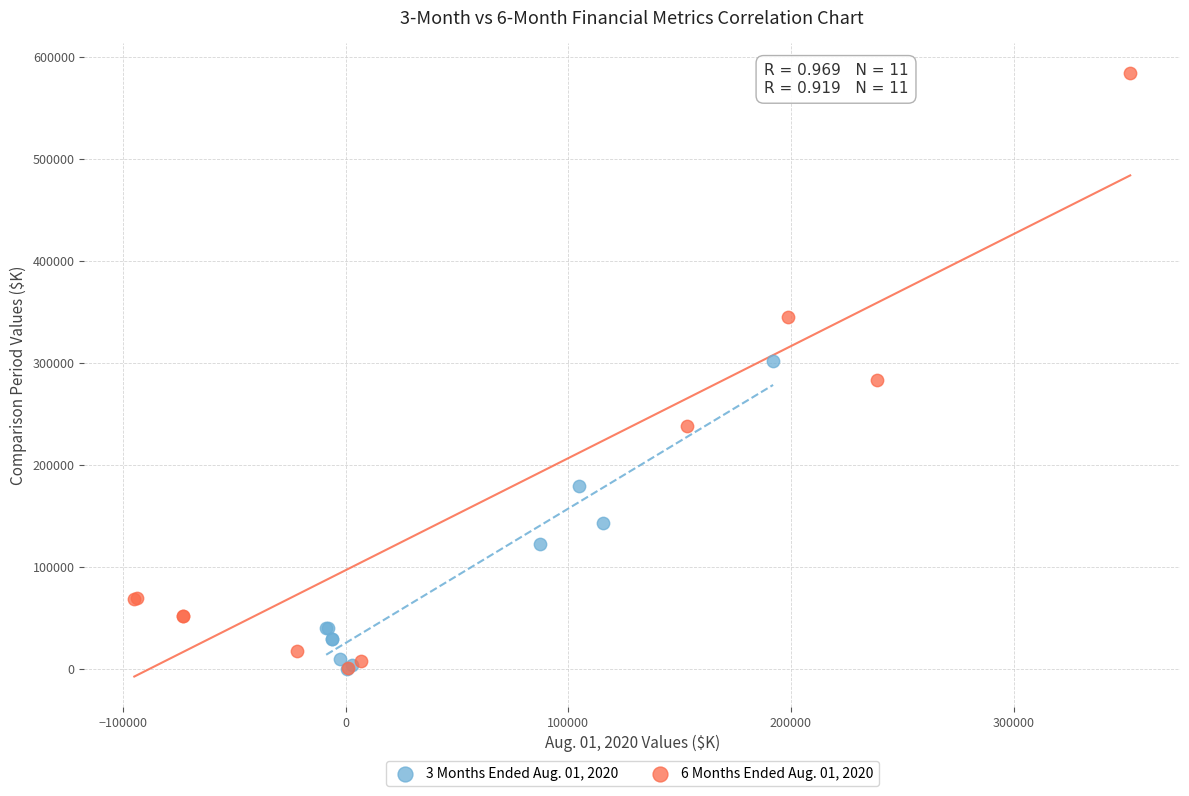

Which series reaches the maximum Y coordinate?

6 Months Ended Aug. 01, 2020